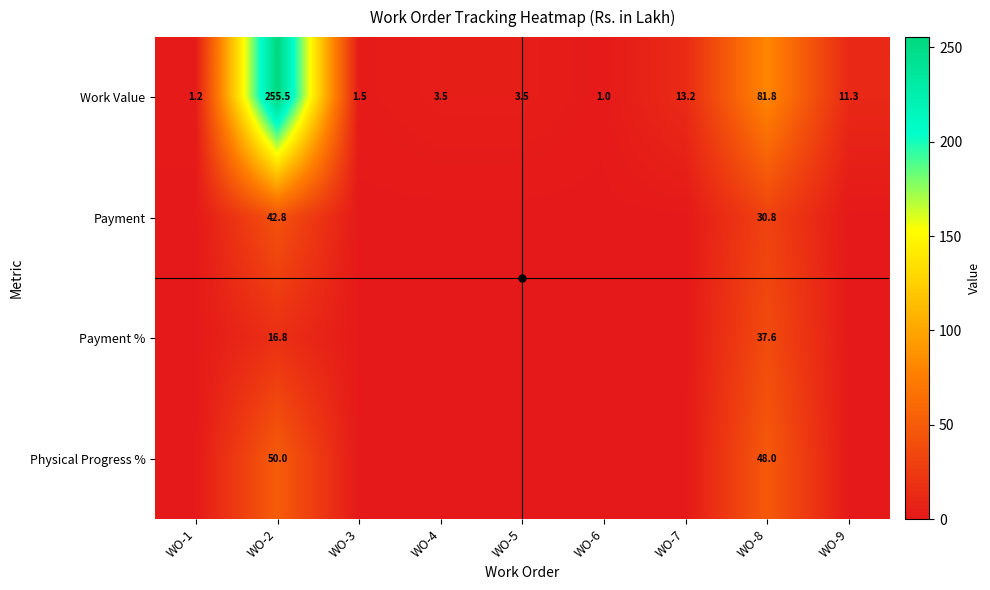

Which category has the lowest value across all series?

WO-1